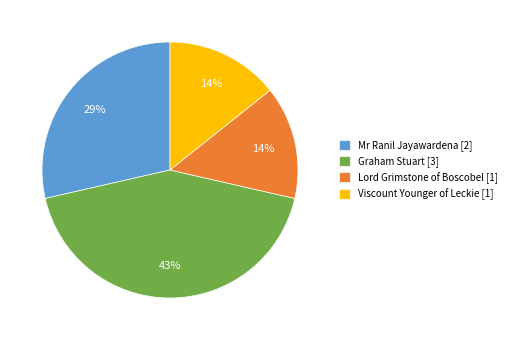

How many slices are in this pie chart?

4